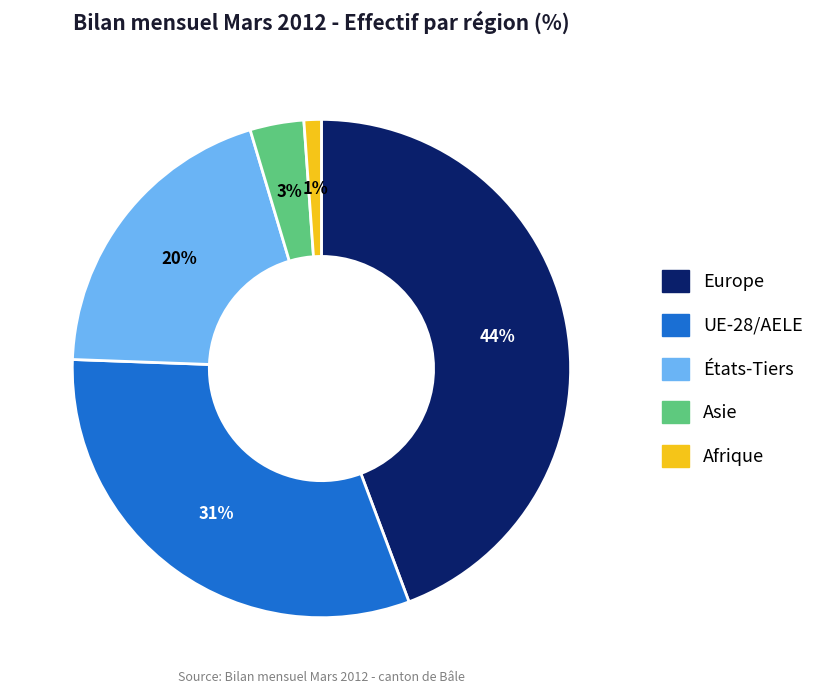

What percentage is the Asie slice, to the nearest percent?

3%